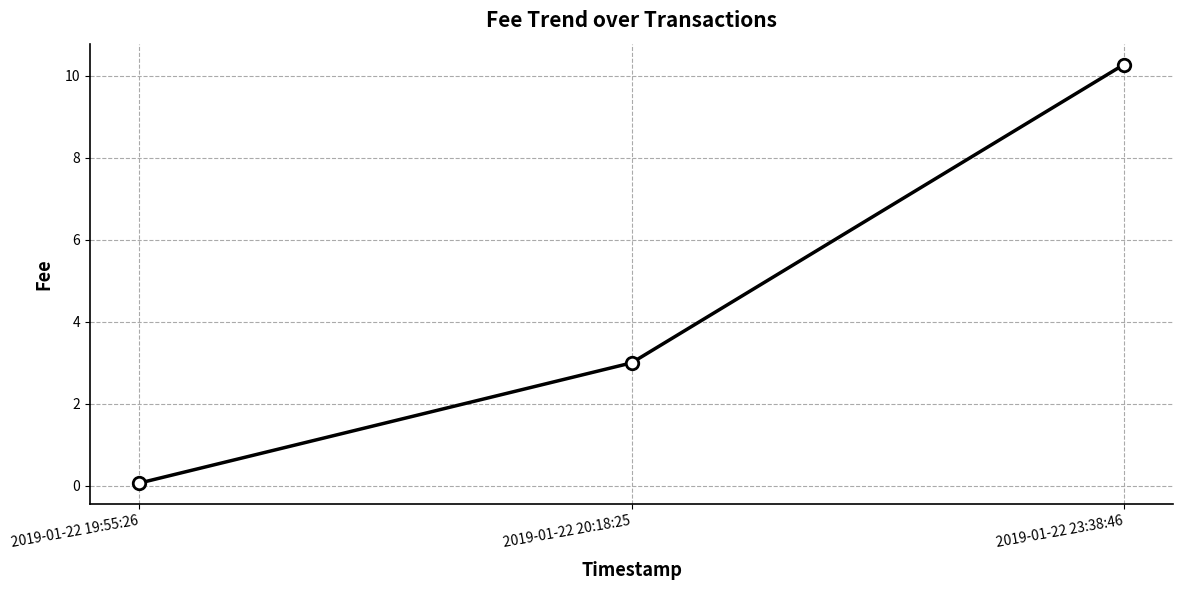

What is the average value?

4.4